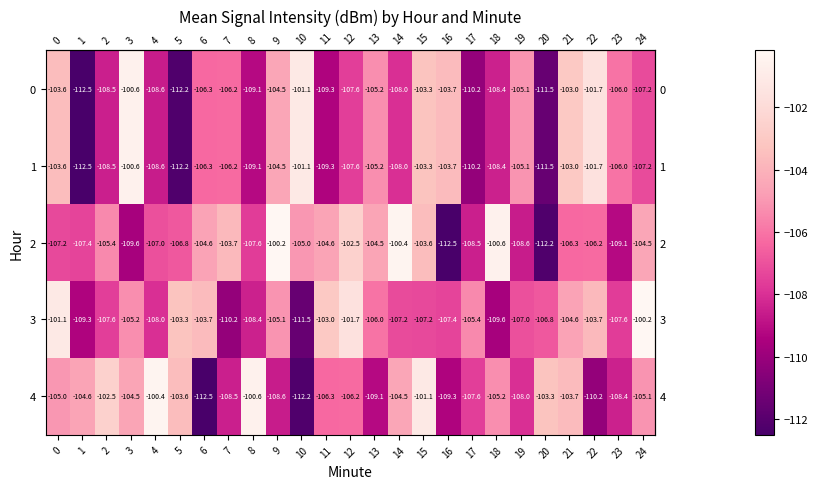

What is the minimum value shown in the chart?

-112.5